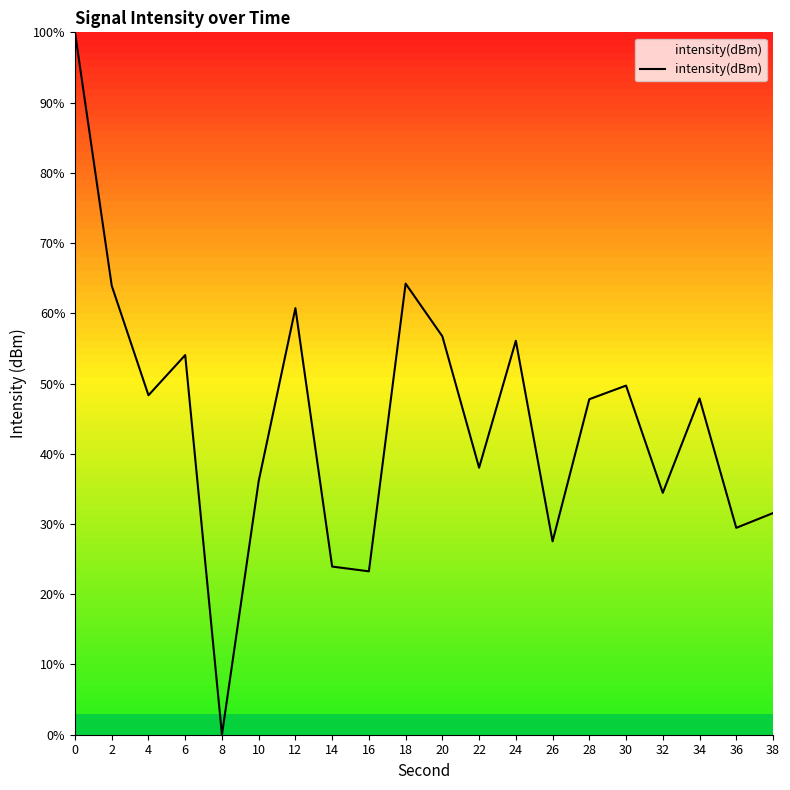

What is the change in value from 10 to 20?

+20.6